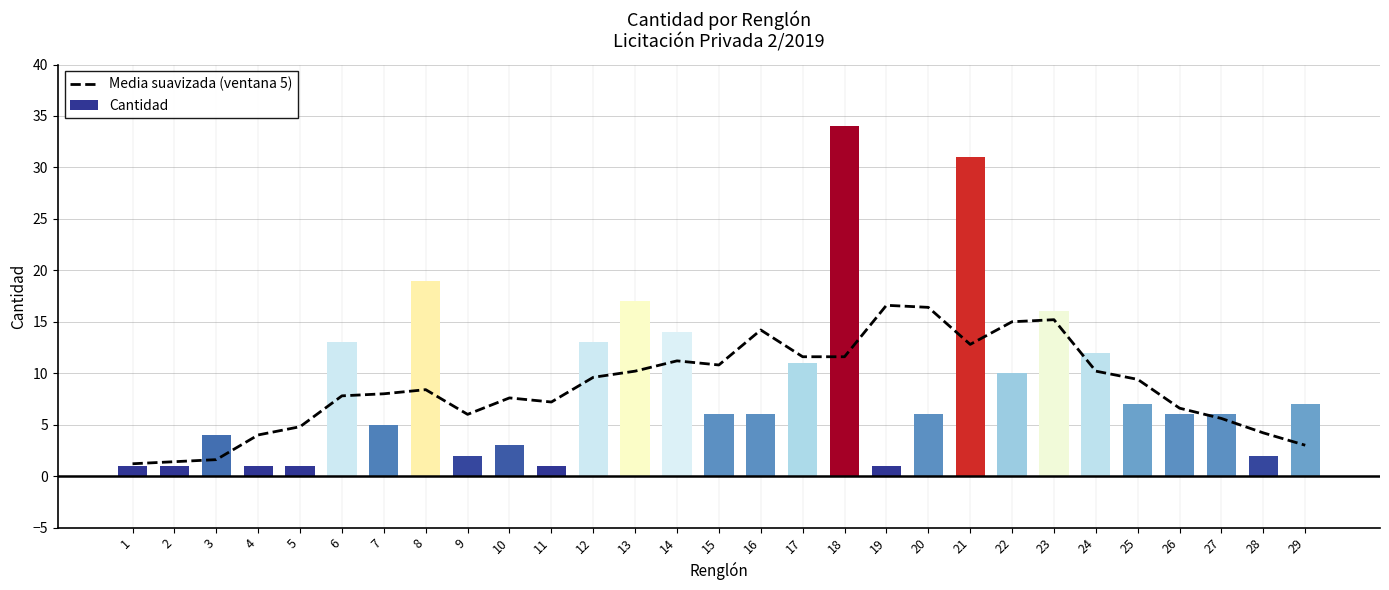

Does the chart contain stacked bars?

No